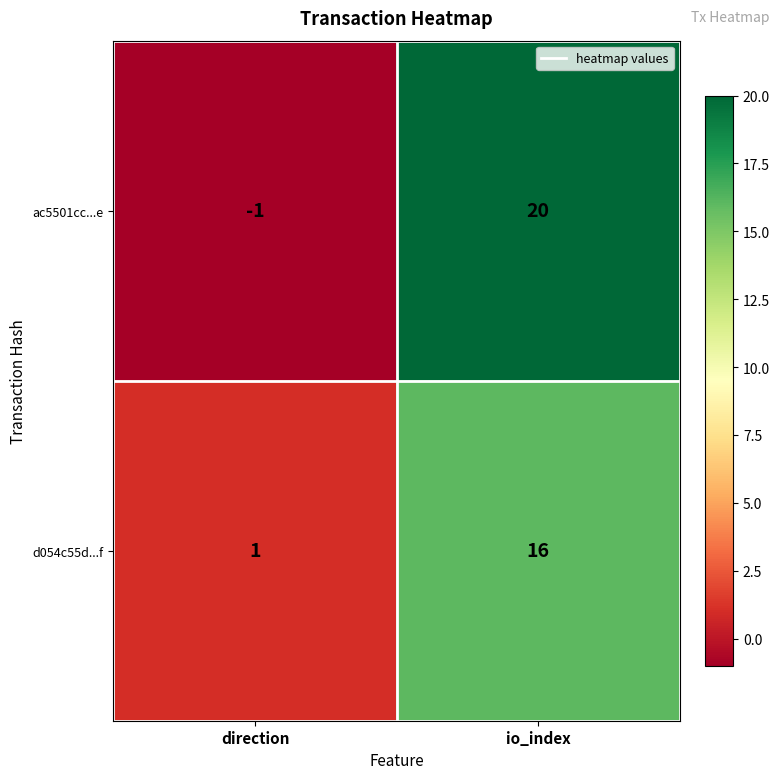

At which category is the sum across all series the highest?

io_index